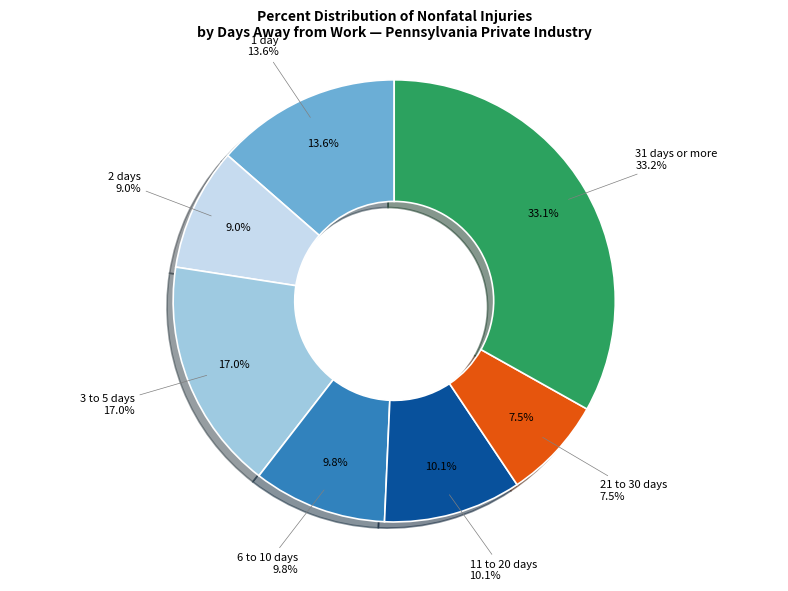

What percentage is the 11 to 20 days slice, to the nearest percent?

10%